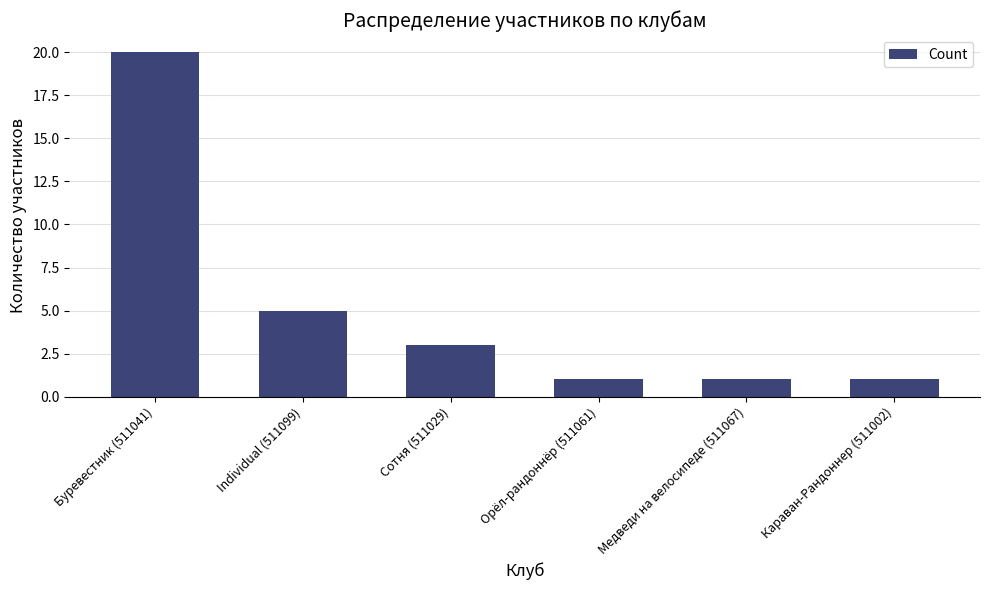

What position from the left is Караван-Рандоннер (511002)?

6